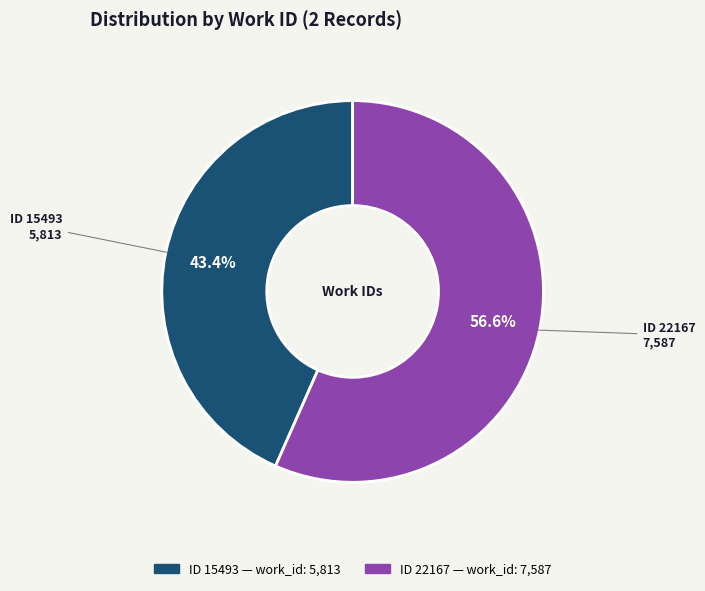

How many segments does this pie chart have?

2